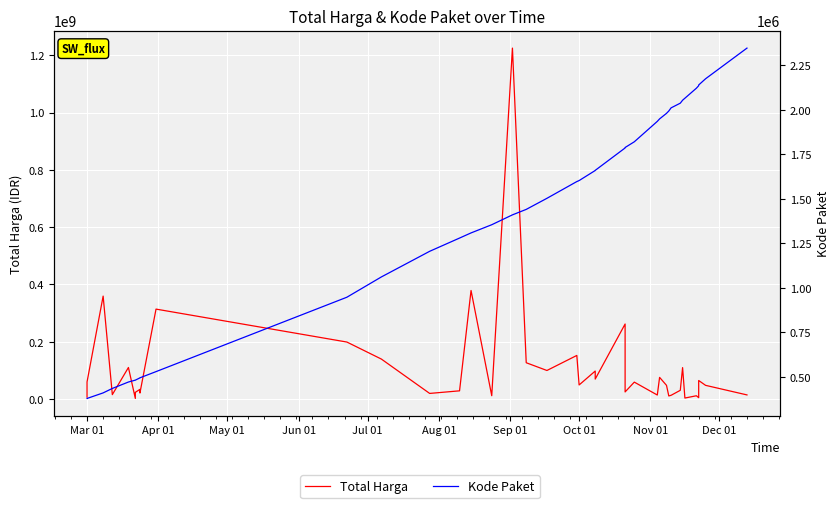

Which series has the widest spread of values?

Total Harga